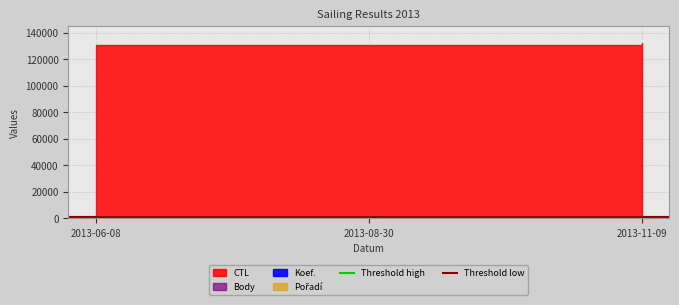

Which label corresponds to the largest value in the chart?

2013-06-08